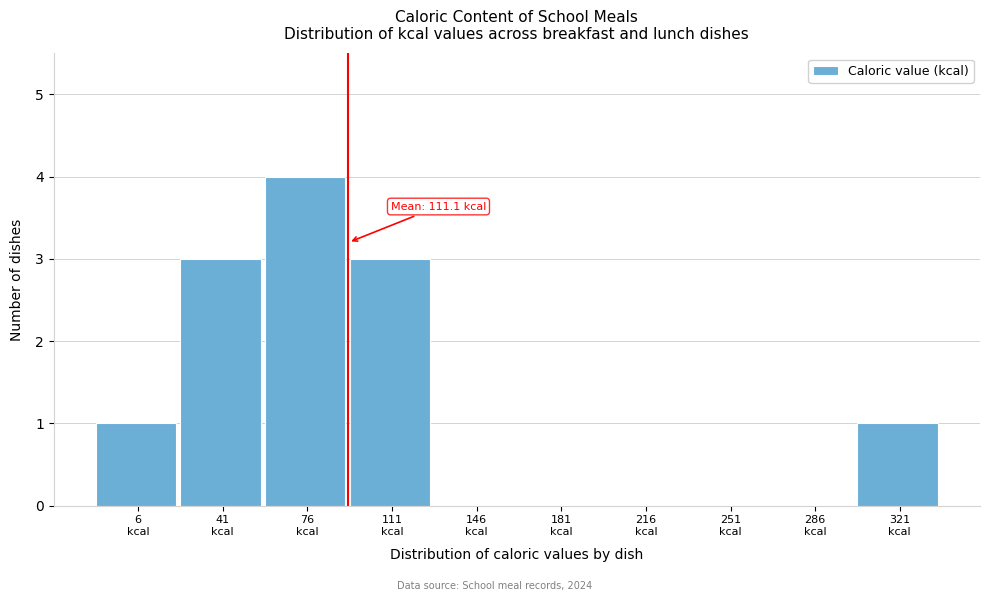

What is the greatest value displayed?

4